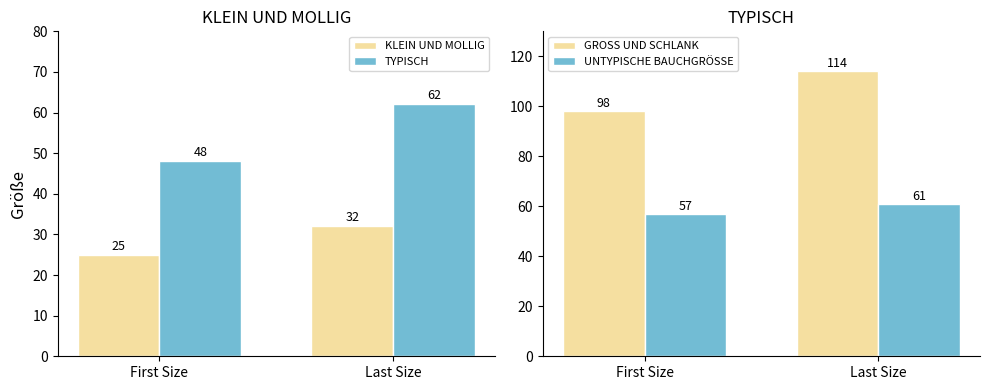

Which has a higher value, First Size or Last Size?

Last Size